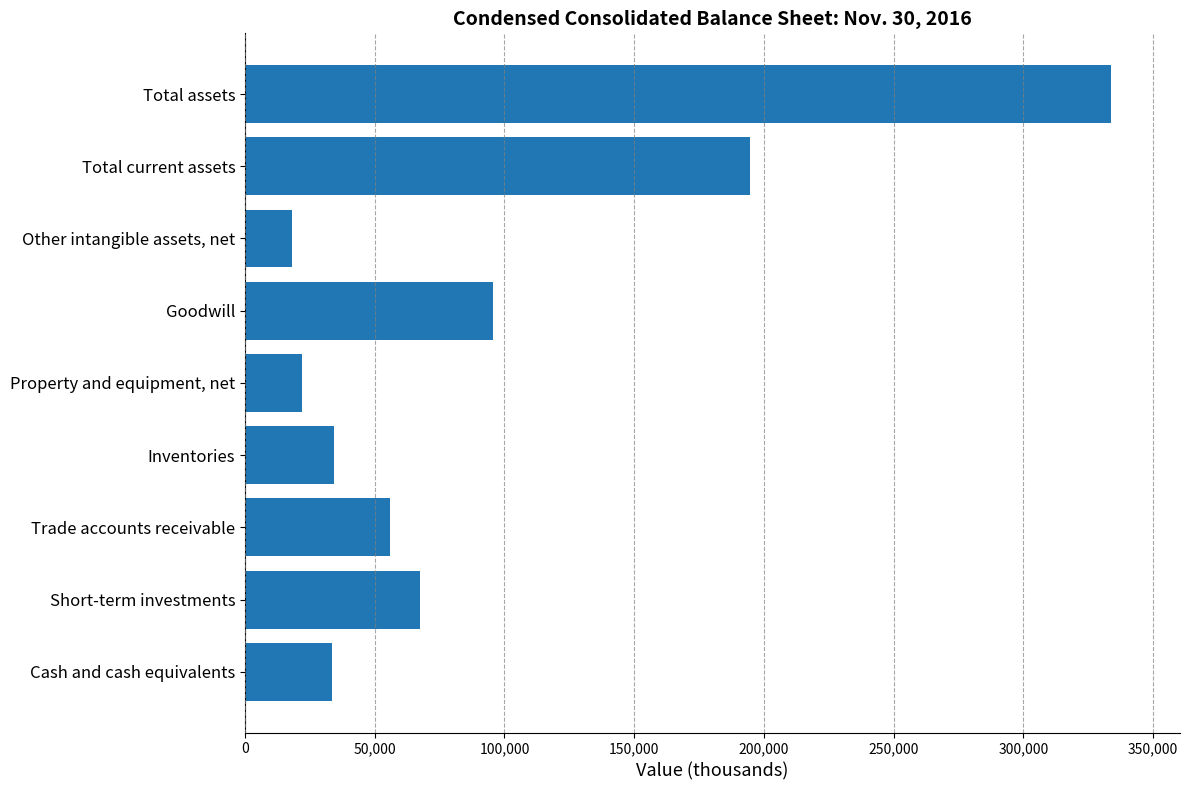

List the labels in order of value, largest first.

Total assets, Total current assets, Goodwill, Short-term investments, Trade accounts receivable, Inventories, Cash and cash equivalents, Property and equipment, net, Other intangible assets, net